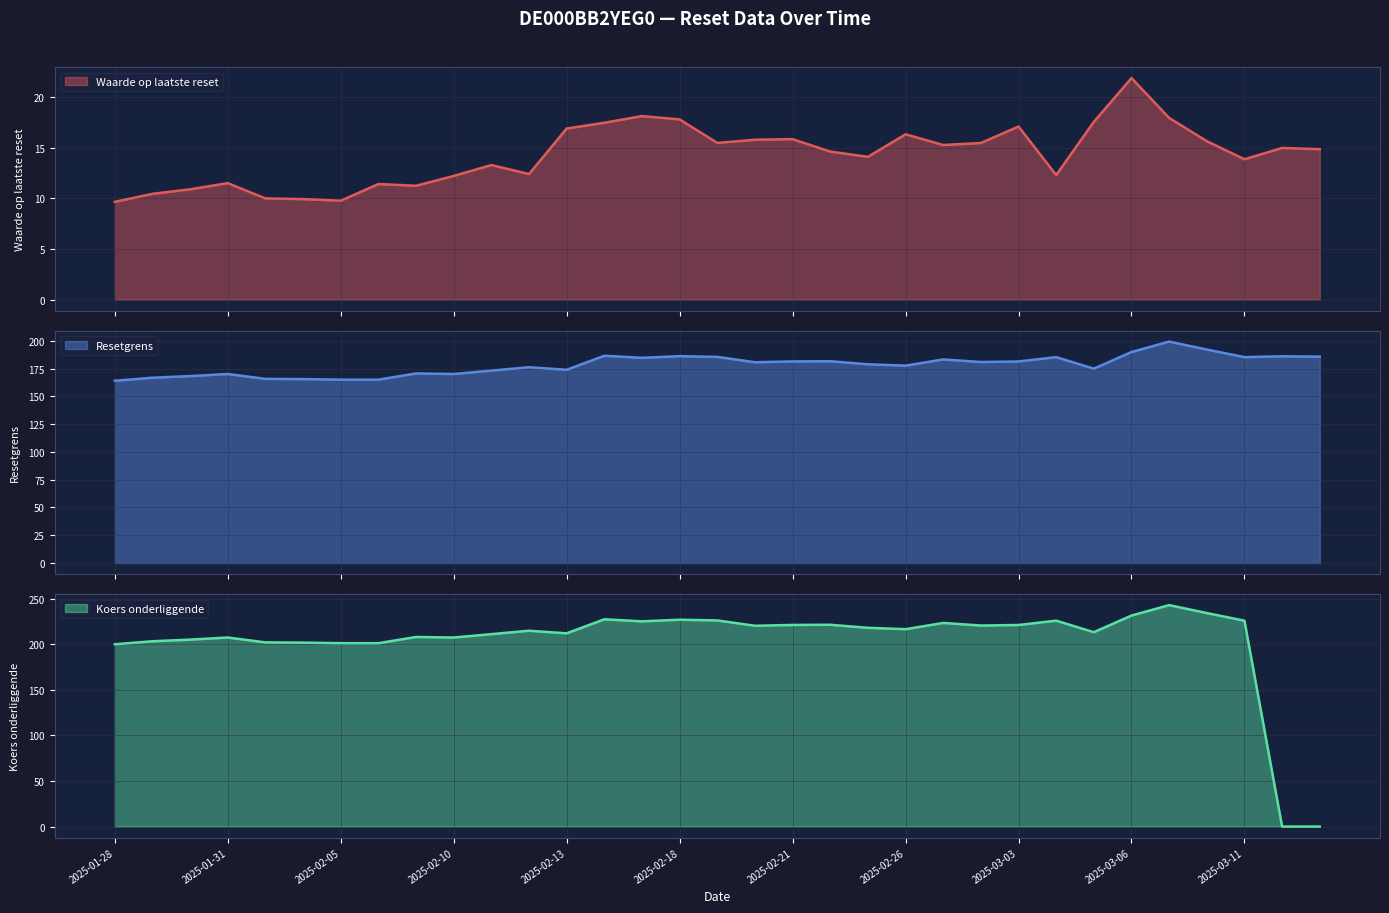

What position from the left is 2025-02-21?

19